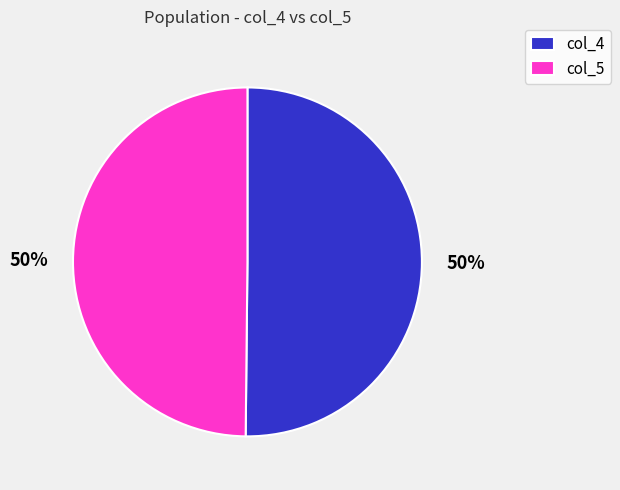

Approximately how many times larger is the value at col_4 compared to col_5?

1.0